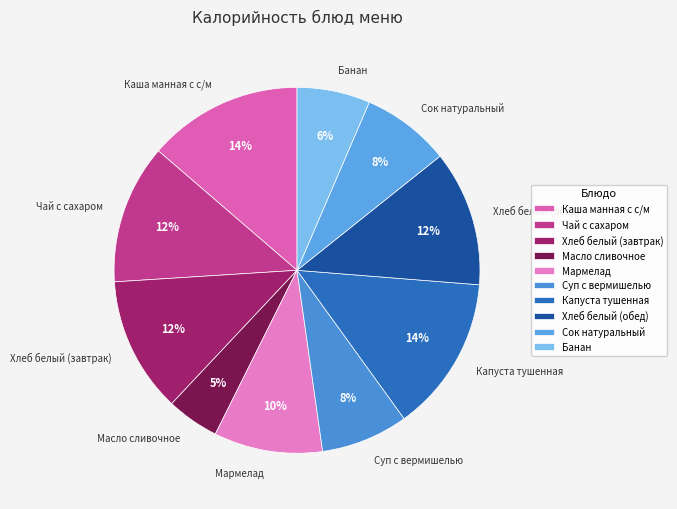

Which category has the smallest portion of the pie?

Масло сливочное